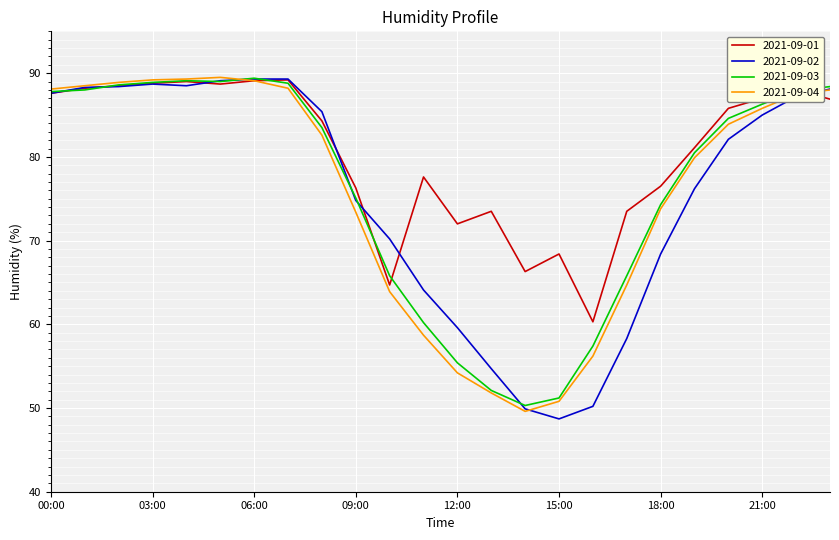

What is the difference between the second highest and second lowest values in the 2021-09-04 series?

38.5